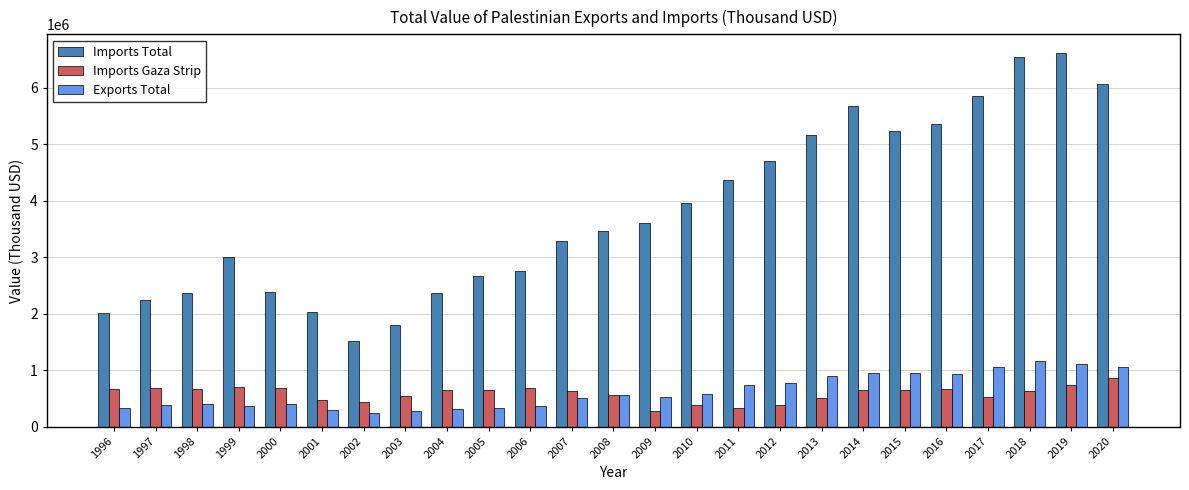

What are all the series names shown in the legend?

Imports Total, Imports Gaza Strip, Exports Total